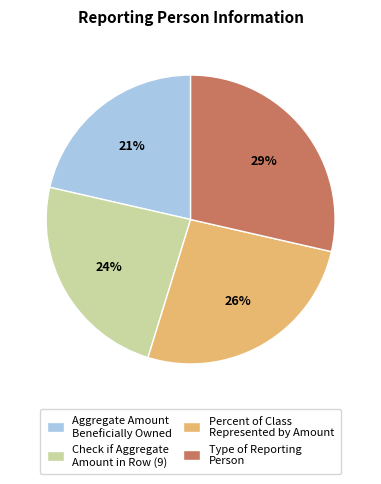

Combined, do Type of Reporting Person and Check if Aggregate Amount in Row (9) account for over 50%?

Yes